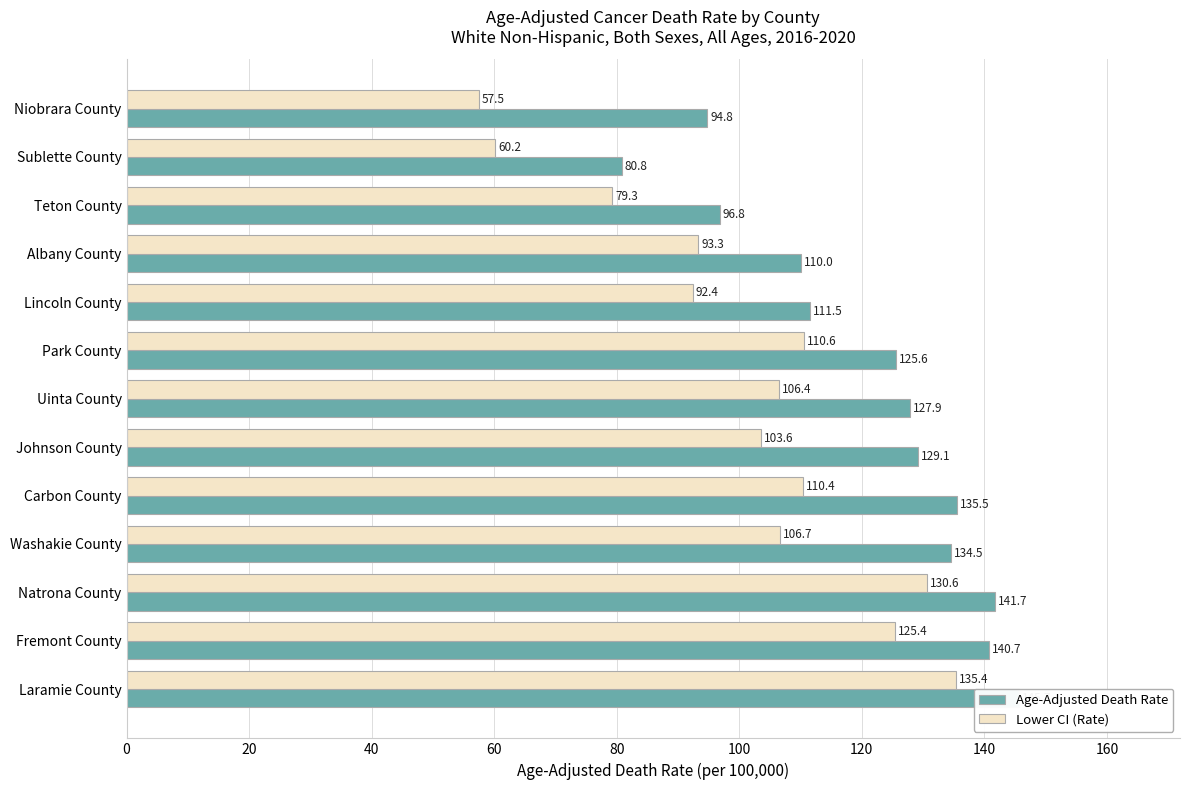

How many data points in Lower CI (Rate) are less than 106?

6